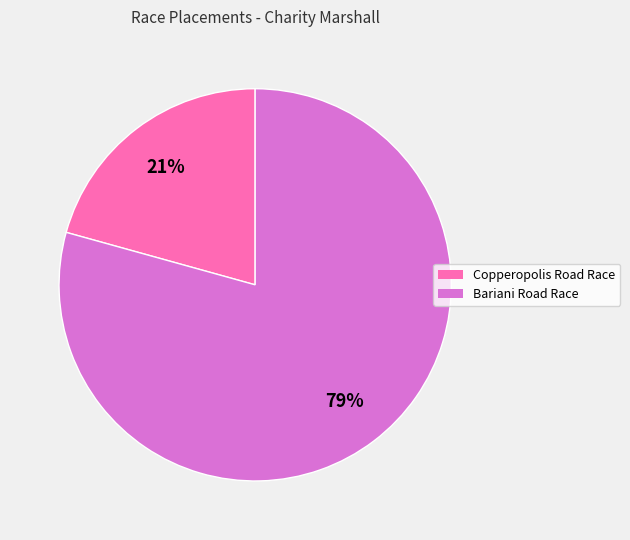

Which category has the biggest portion of the pie?

Bariani Road Race